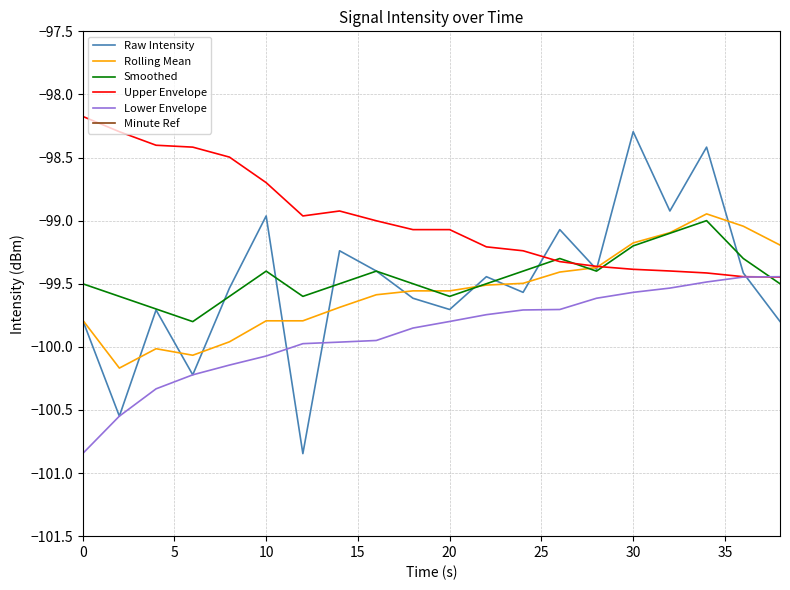

What is the average value of the Smoothed series?

-99.4